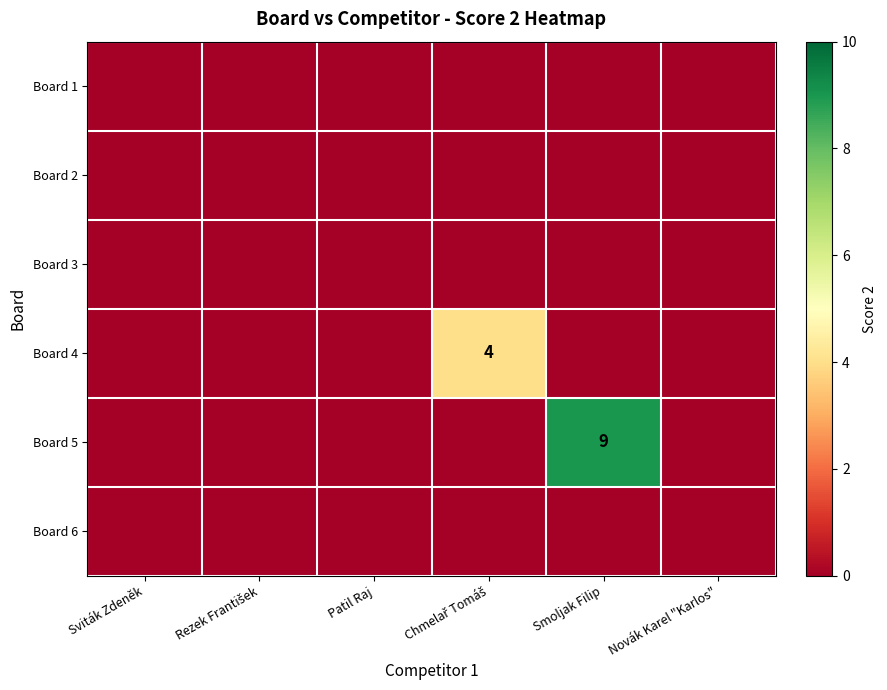

At how many categories does at least one series exceed 5?

1